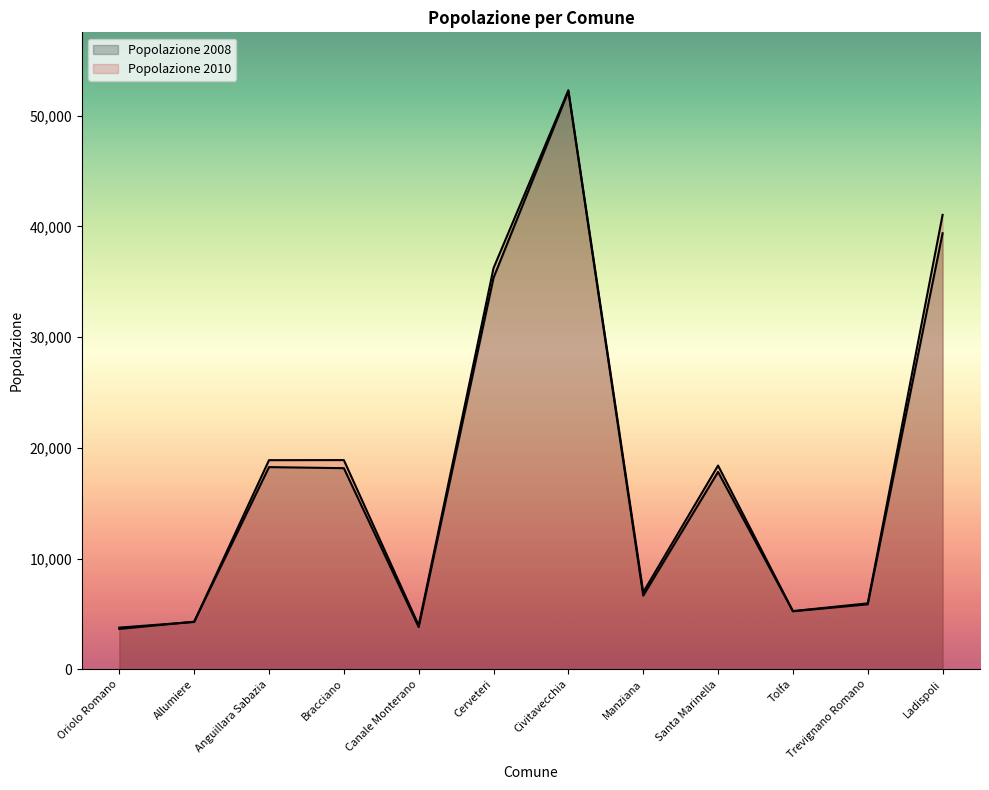

Is it true that Popolazione 2010 equals 1399 at Trevignano Romano?

False